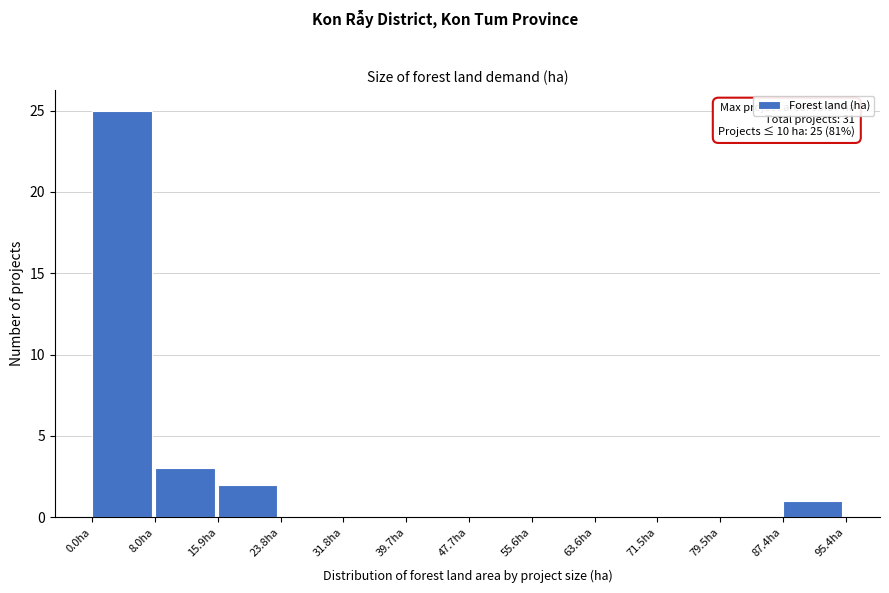

Which range on the x-axis has the tallest bar?

0 to 8